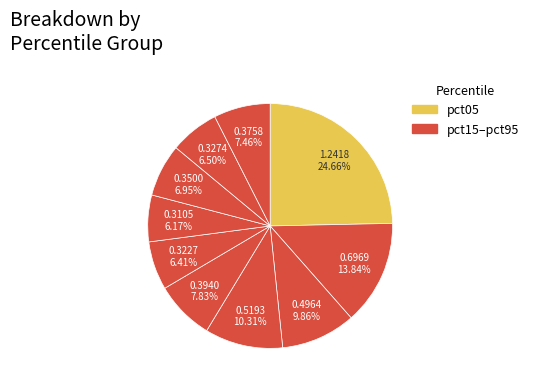

How many slices are in this pie chart?

10